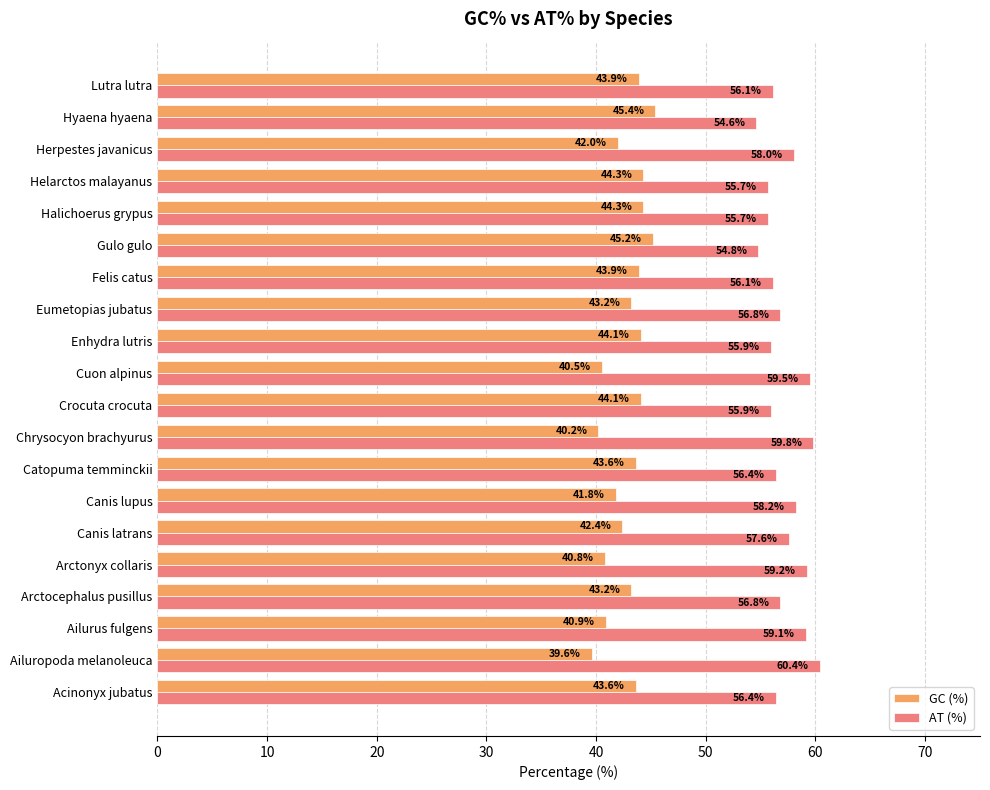

What are all the series names shown in the legend?

GC (%), AT (%)